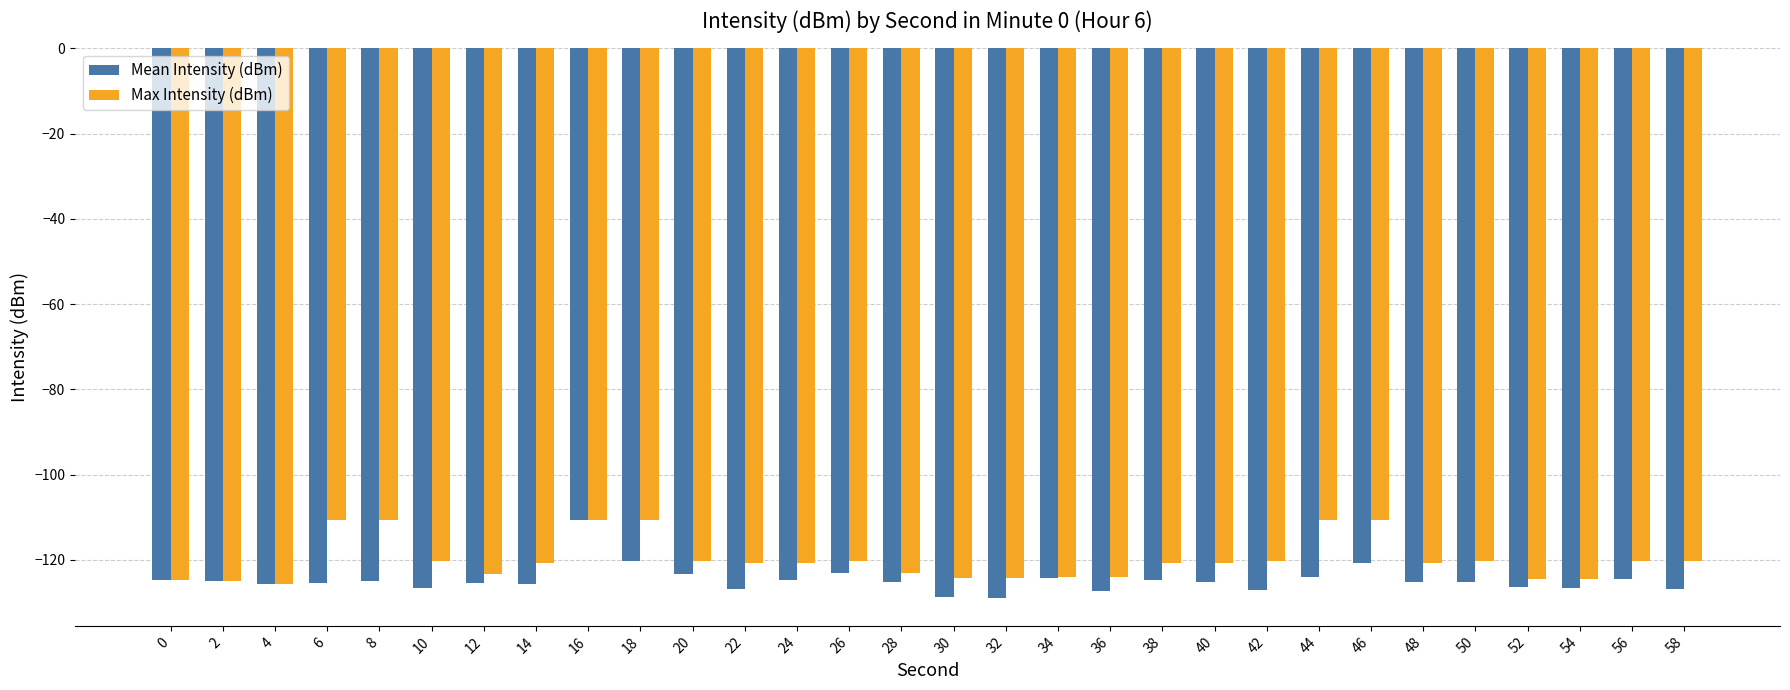

What is the difference between the second highest and second lowest values in the Mean Intensity (dBm) series?

8.2